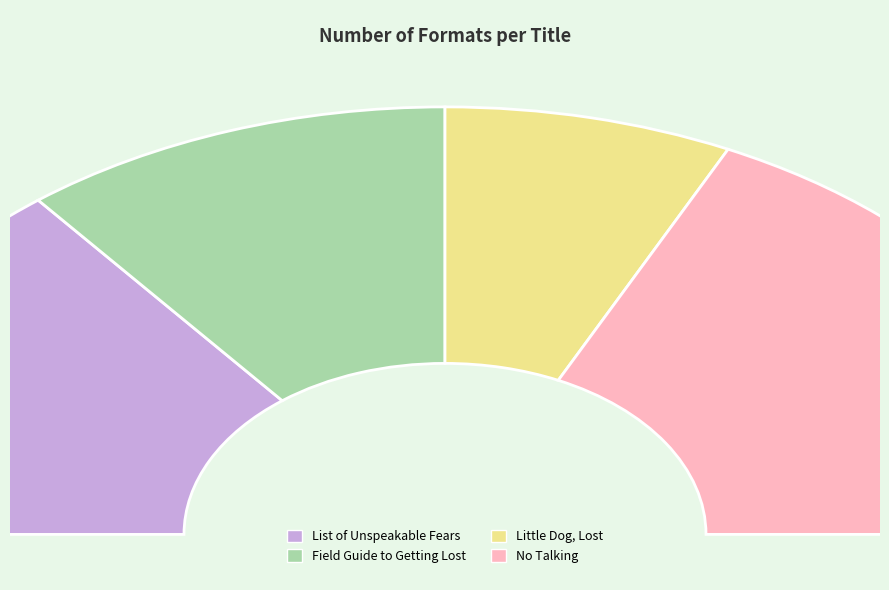

Does any single category account for the majority?

No